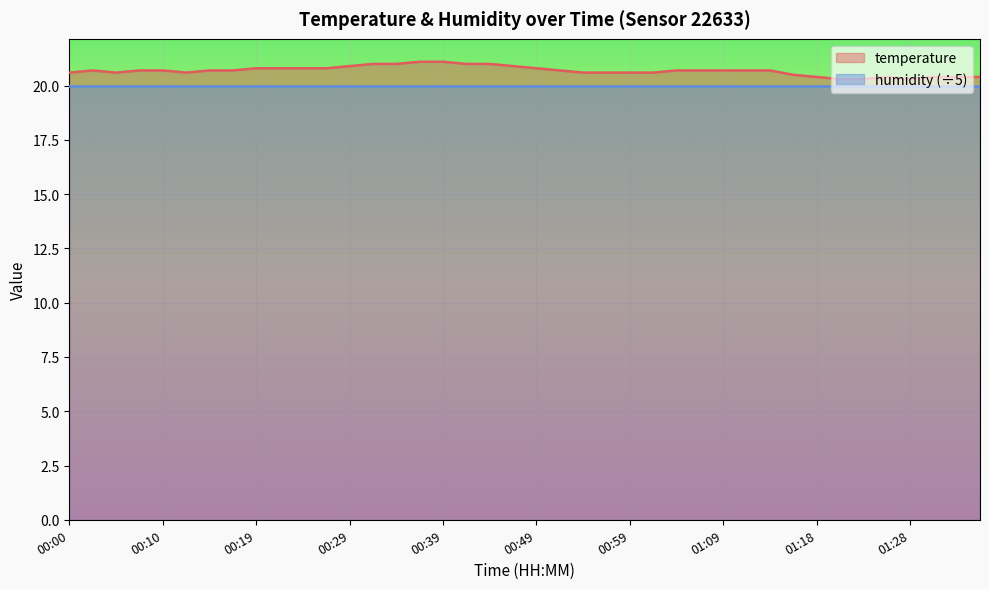

Where is the first local minimum?

00:05